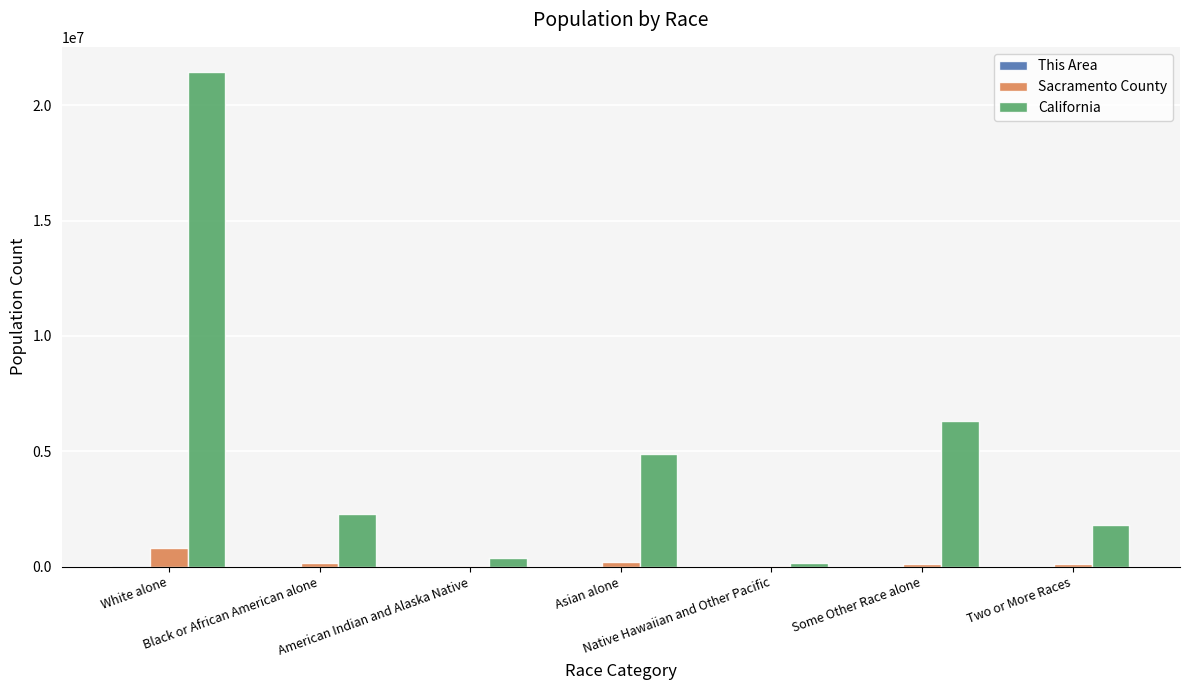

At which category is the sum across all series the highest?

White alone